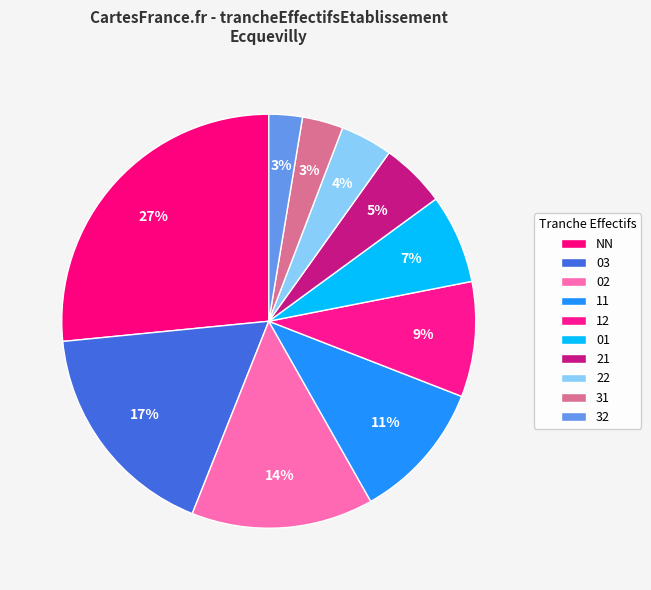

To the nearest percent, what portion does 31 represent?

3%